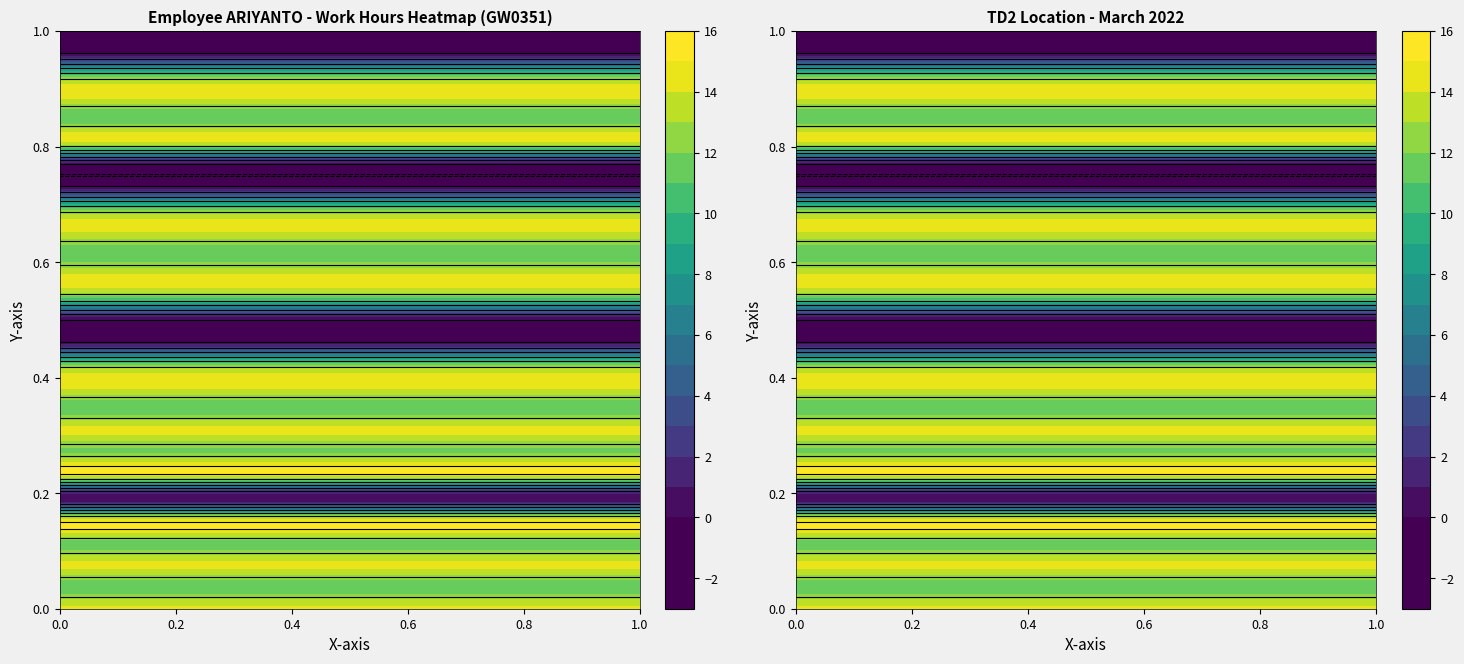

The 2 series shows 24.4 at 0. True or false?

False